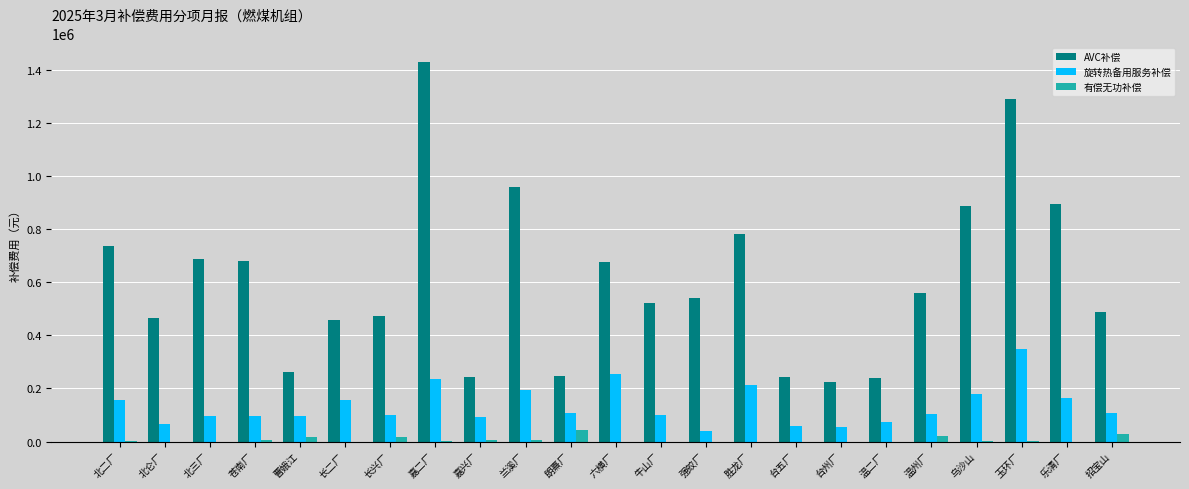

Is it true that 有偿无功补偿 equals 4807.8 at 嘉兴厂?

True